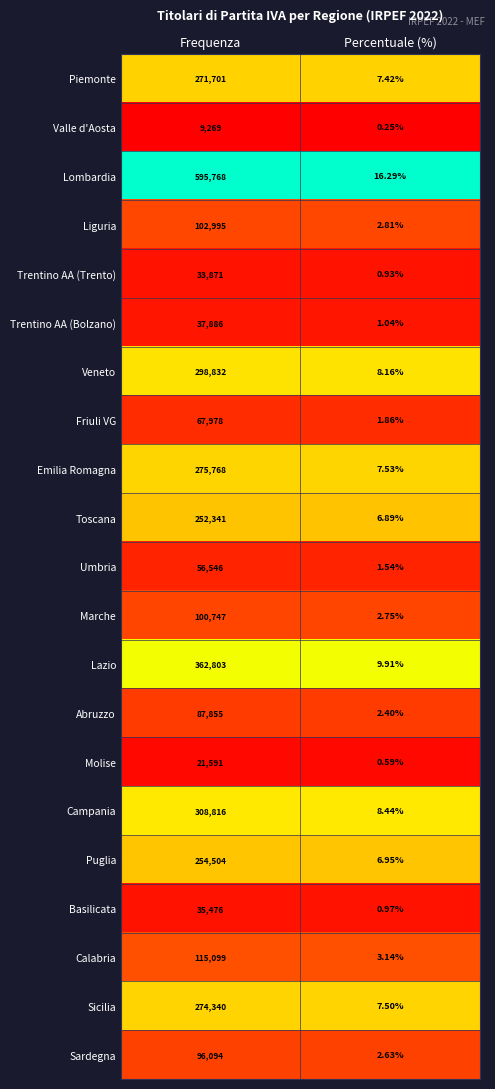

At how many categories does at least one series exceed 0?

2